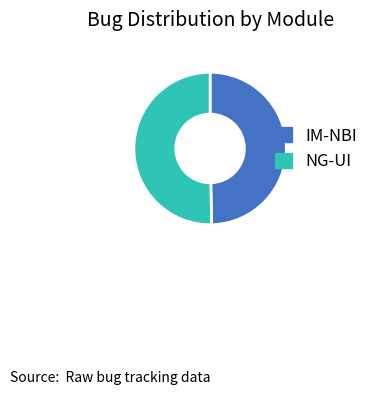

Is the sum of IM-NBI and NG-UI greater than half?

Yes